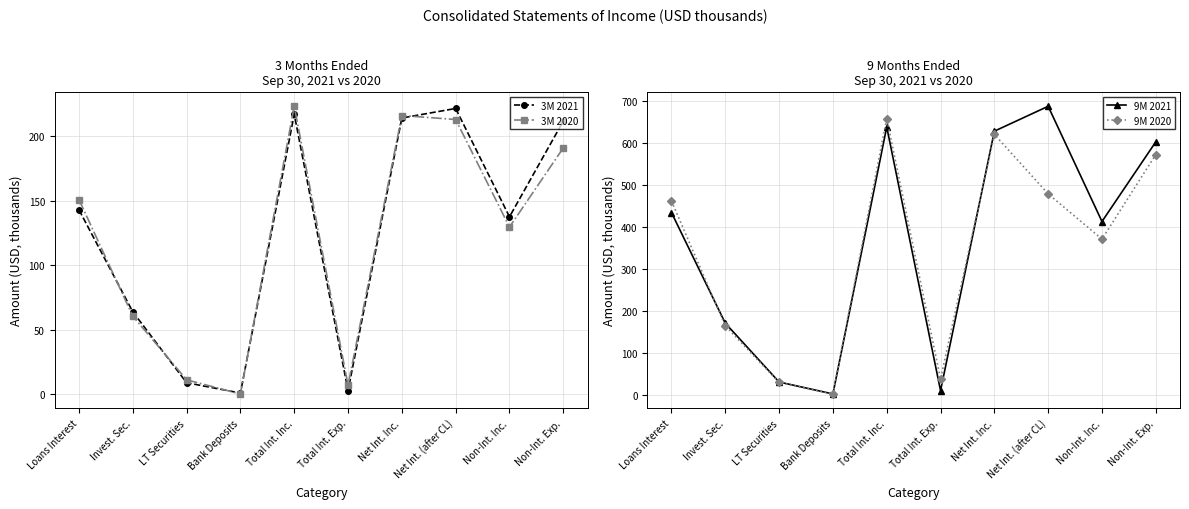

How many lines are shown in the chart?

4